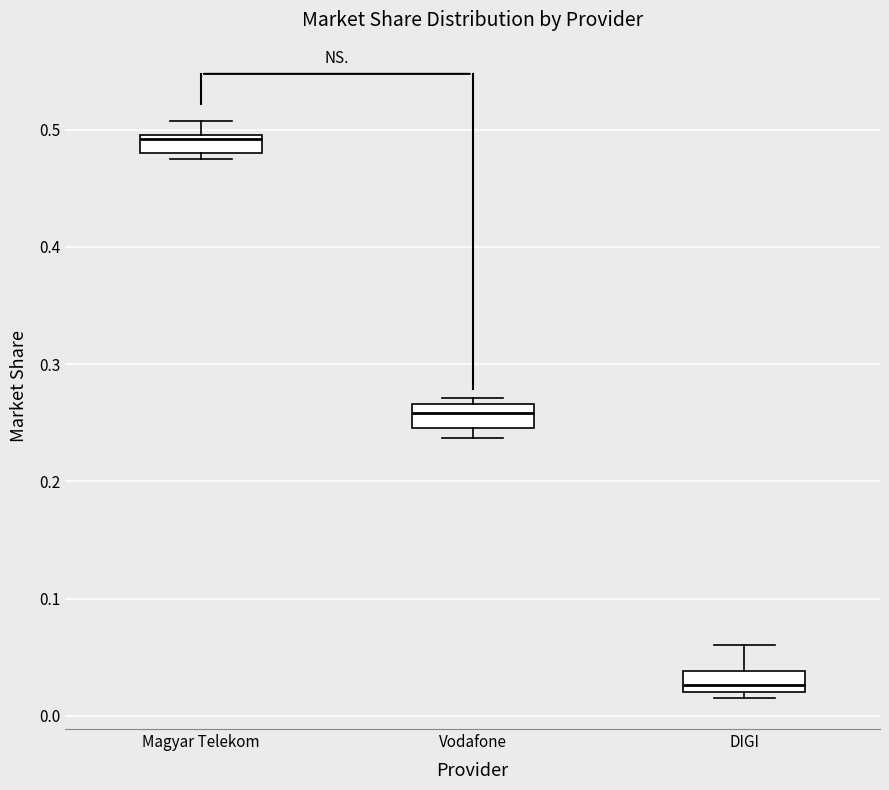

Reading left to right, read every box against the y-axis: the position of its median line, the range the box covers, and the ends of its whiskers. The values are not printed on the chart, so give them approximately, as read against the axis.

Magyar Telekom: median 0.49, box 0.48 to 0.50, whiskers 0.47 to 0.51
Vodafone: median 0.26, box 0.25 to 0.27, whiskers 0.24 to 0.27 (just above the box's upper edge)
DIGI: median 0.03, box 0.02 to 0.04, whiskers 0.02 (just below the box's lower edge) to 0.06